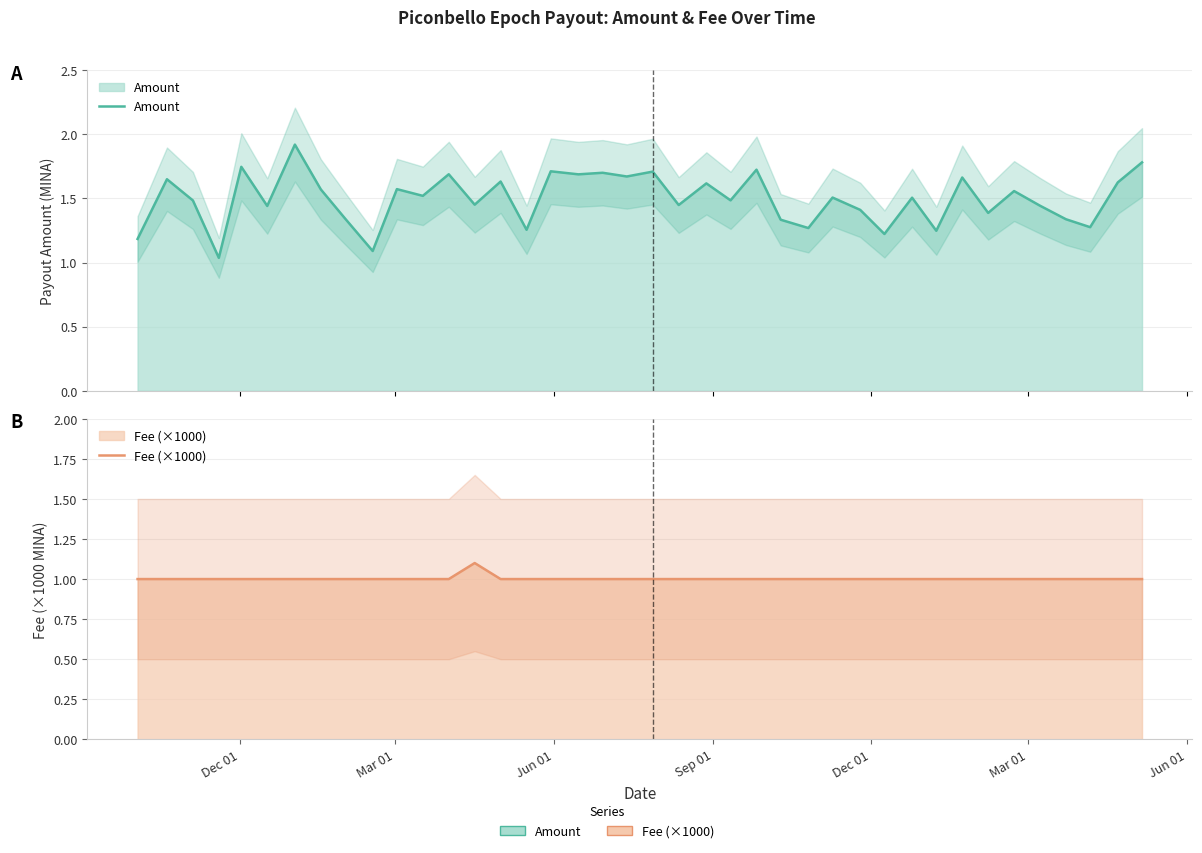

At how many categories does at least one series exceed 1?

40